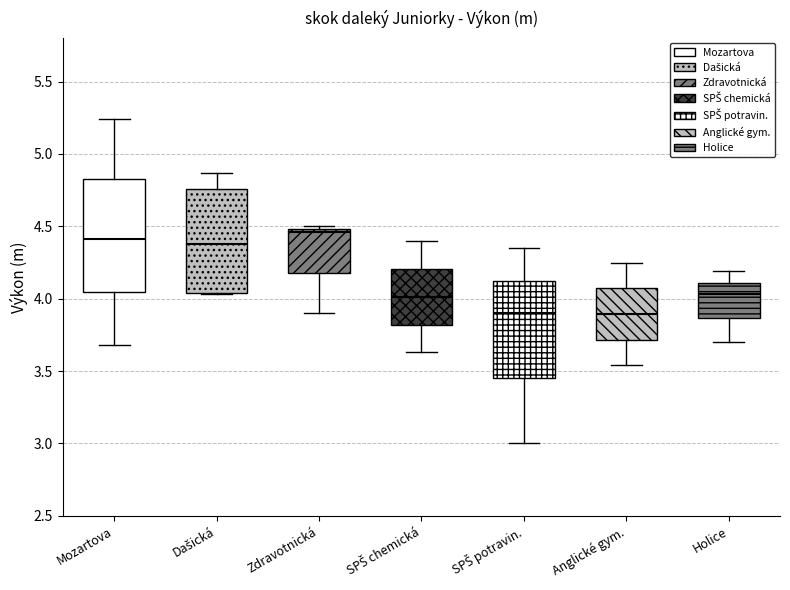

Where does the lower whisker of the box for Anglické gym. end on the y-axis? The values are not printed on the chart, so give them approximately, as read against the axis.

3.55